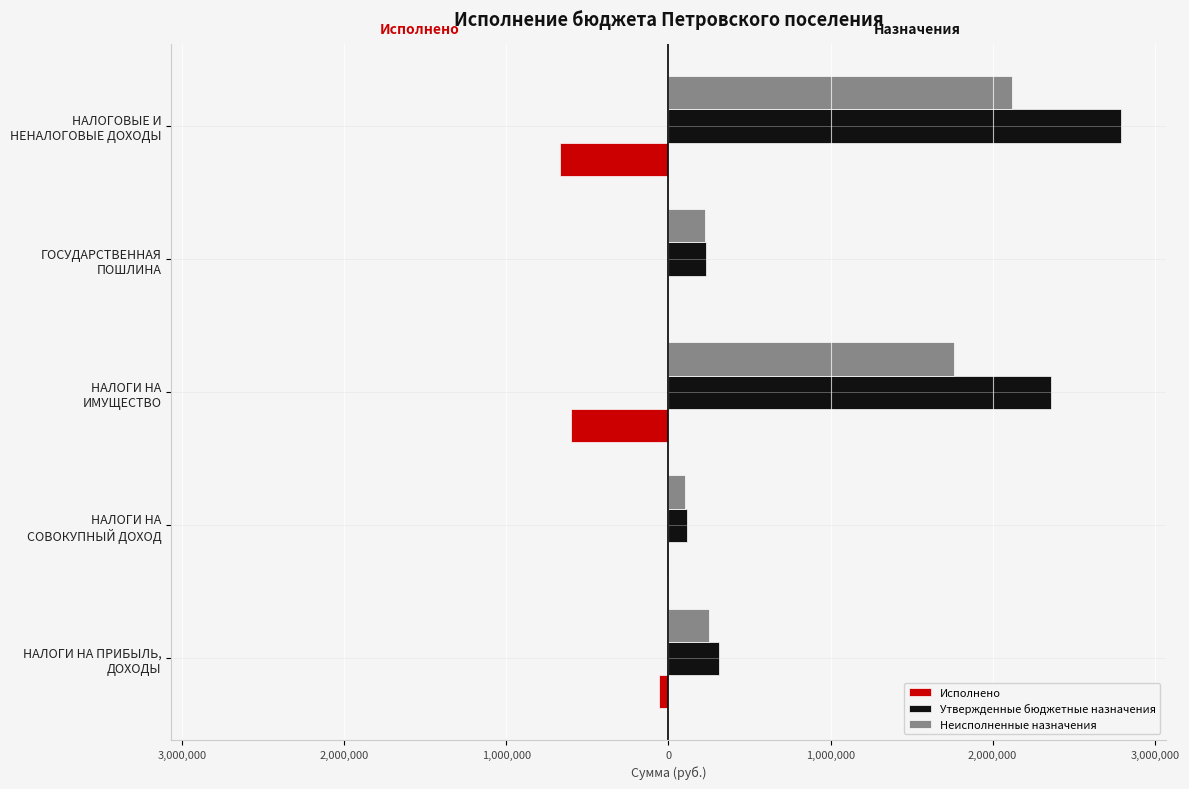

What are all the series names shown in the legend?

Исполнено, Утвержденные бюджетные назначения, Неисполненные назначения